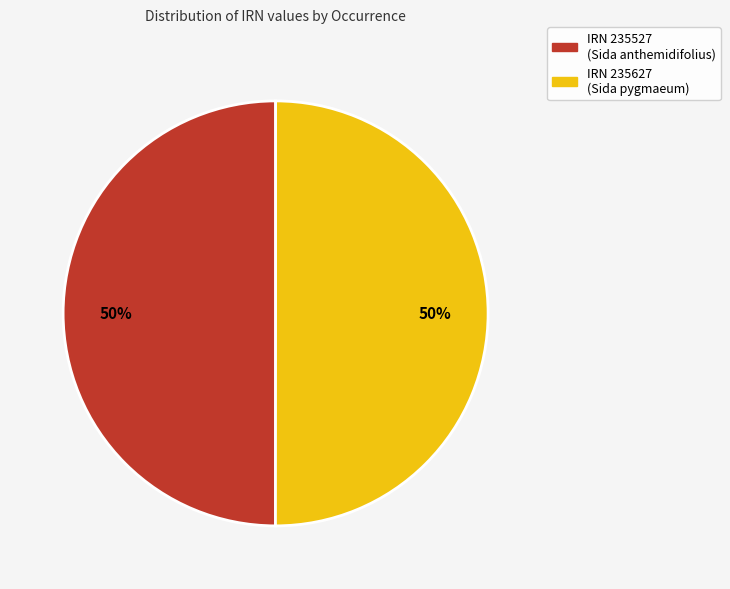

To the nearest percent, what is the average slice percentage?

50%